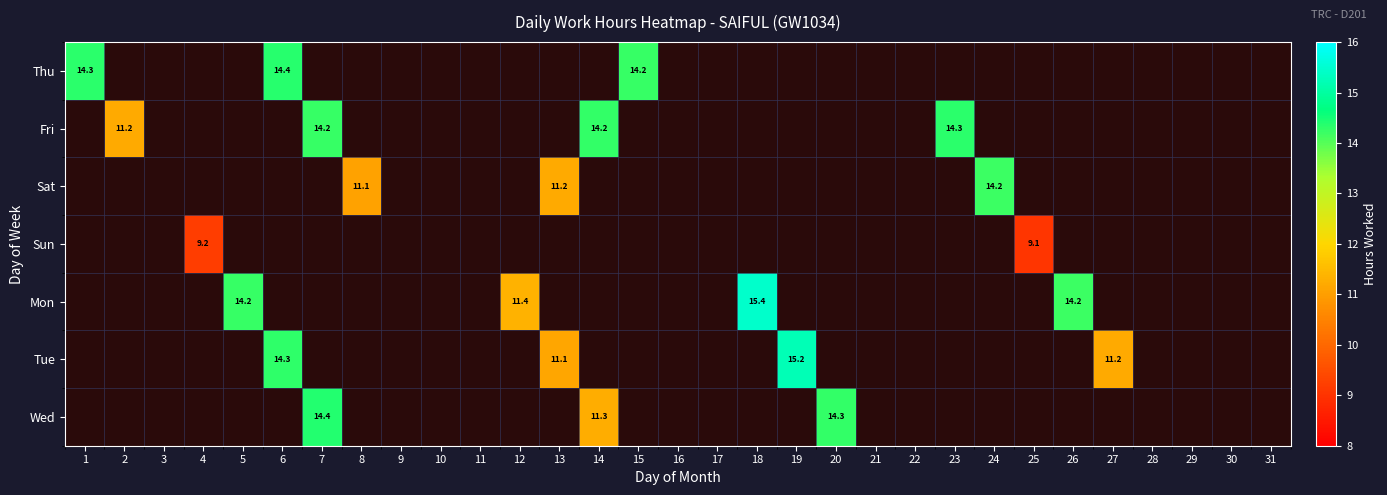

What is the maximum value shown in the chart?

15.4